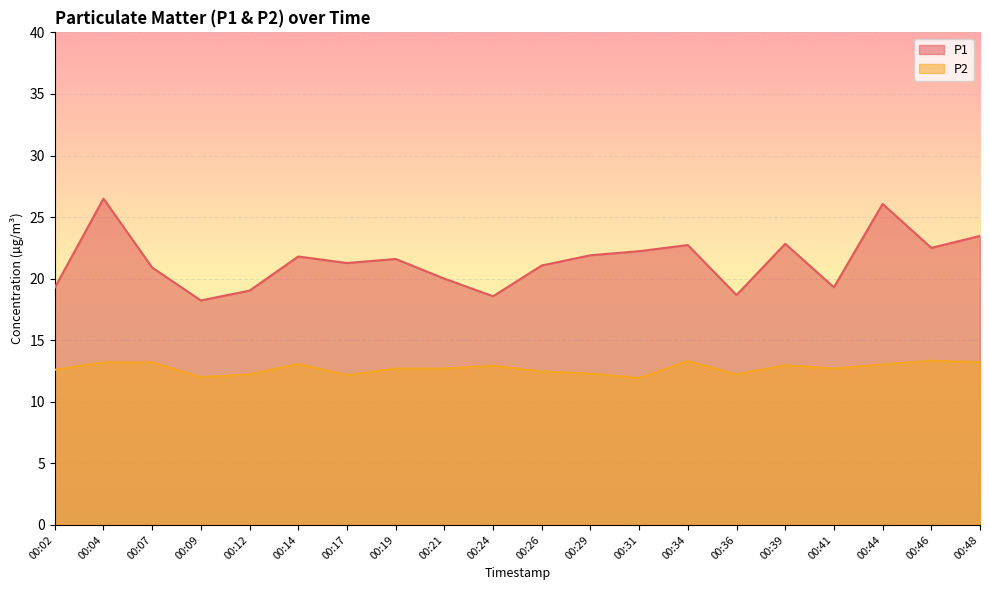

Between 00:36 and 00:21, which is larger?

00:21